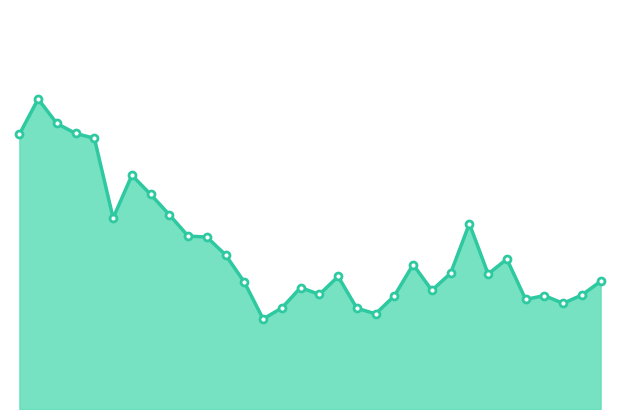

Does the chart have visible grid lines?

No